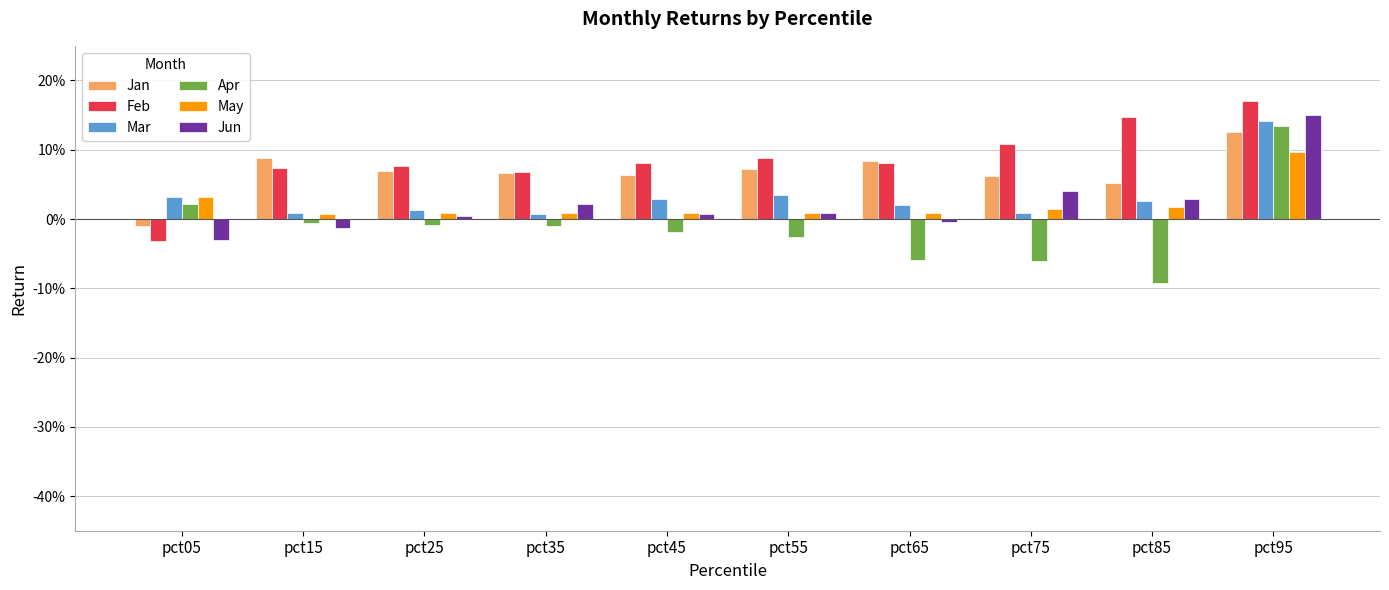

What are all the series names shown in the legend?

Jan, Feb, Mar, Apr, May, Jun